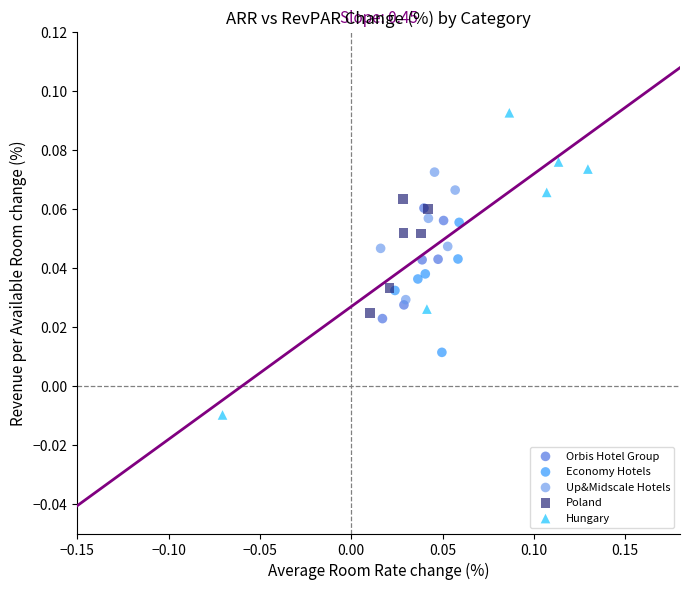

Which series reaches the maximum Y coordinate?

Hungary